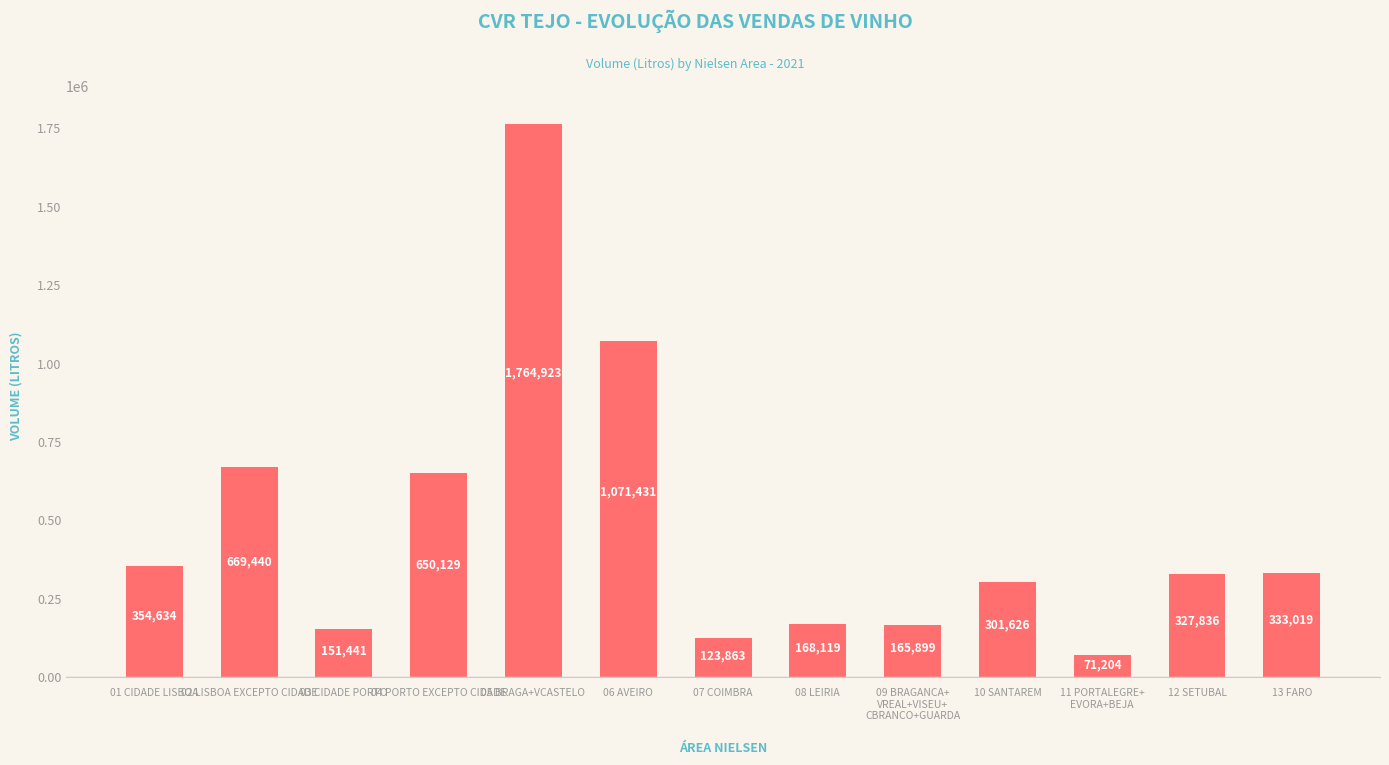

Which category has the lowest value across all series?

11 PORTALEGRE+
EVORA+BEJA